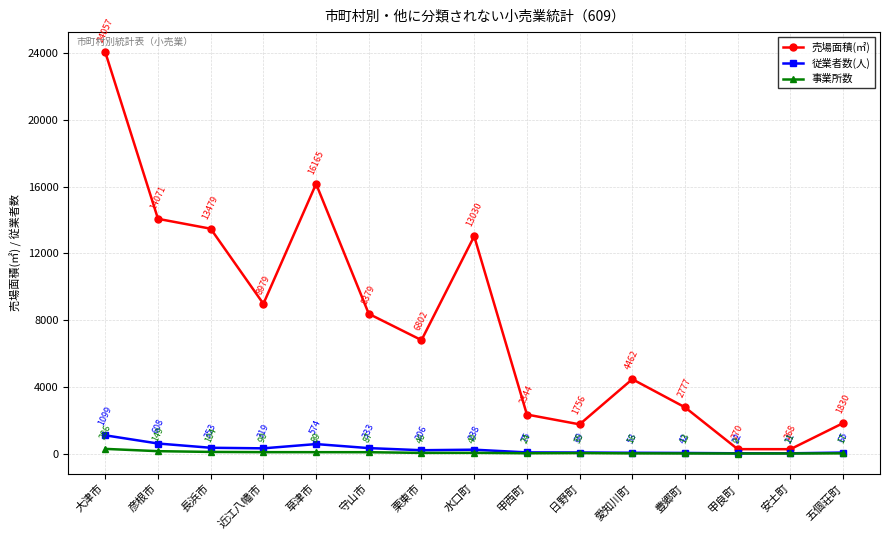

True or false: 事業所数 and 売場面積(㎡) cross at least once.

False